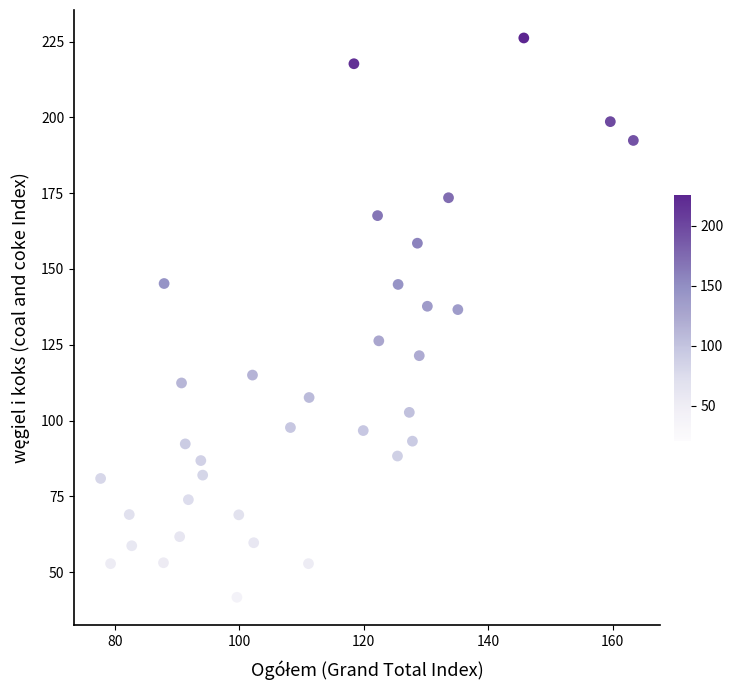

What is the range of Y values (max minus min)?

184.5